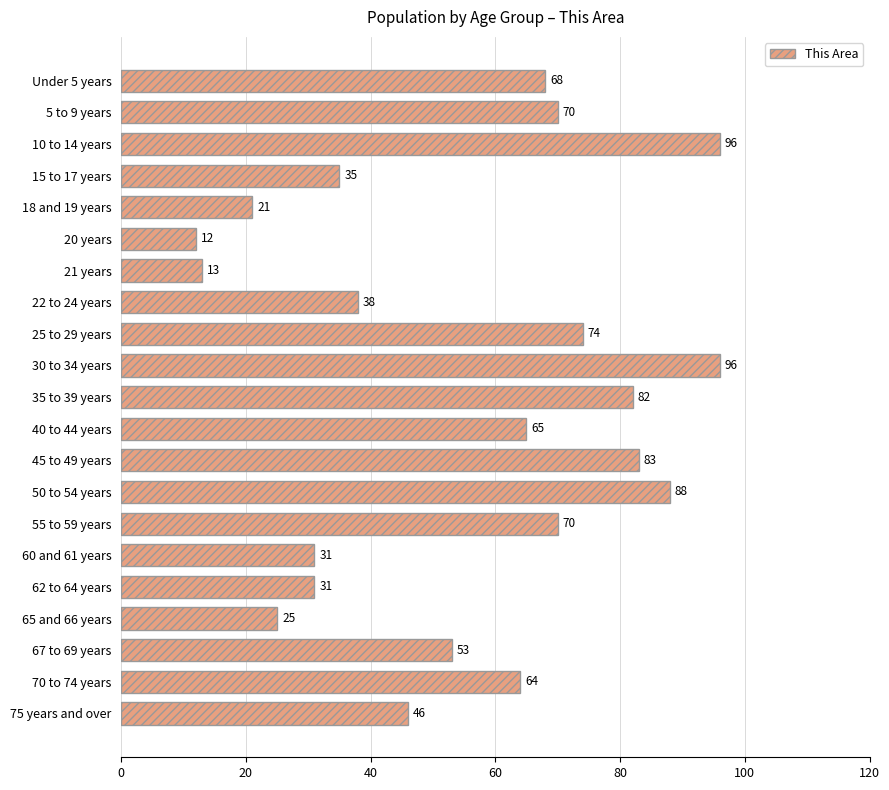

Which label corresponds to the smallest value in the chart?

20 years